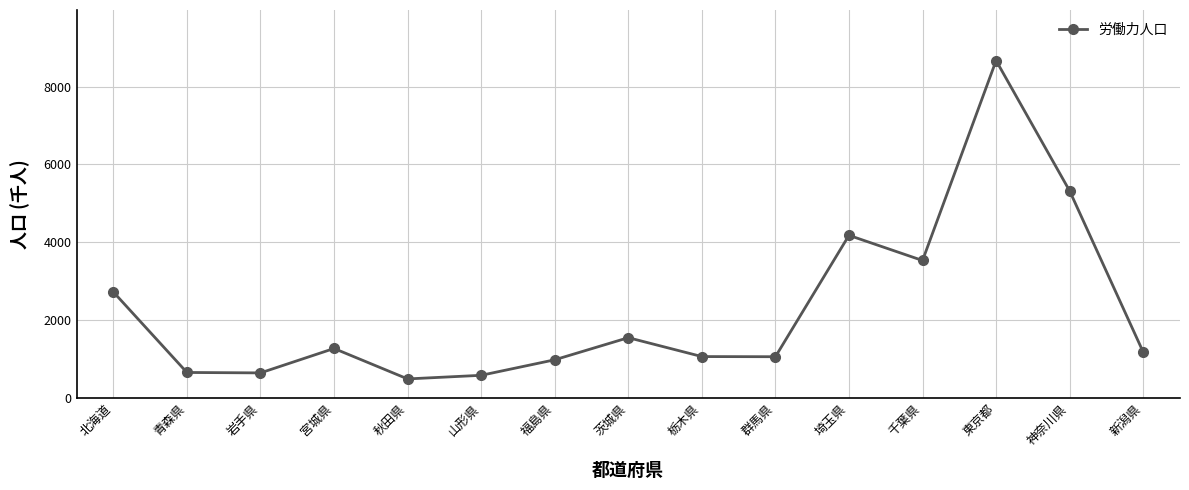

True or false: there are more than 1 points higher than both neighbors.

True